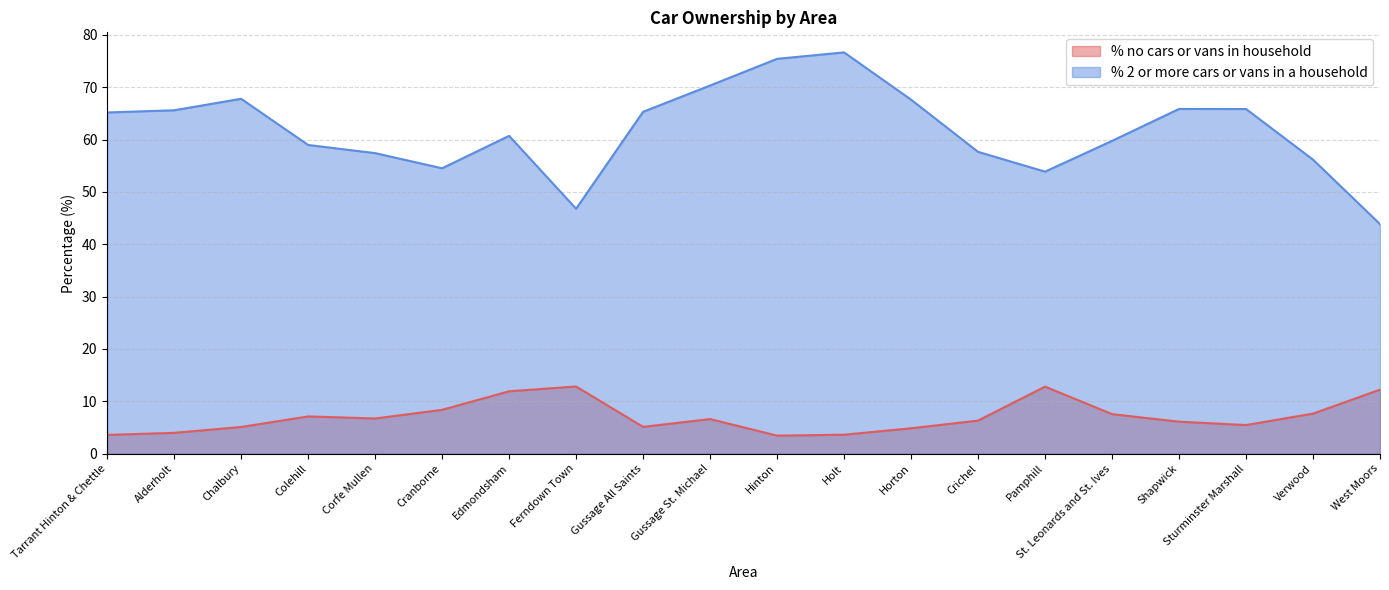

At which label does % 2 or more cars or vans in a household first exceed 65?

Tarrant Hinton & Chettle